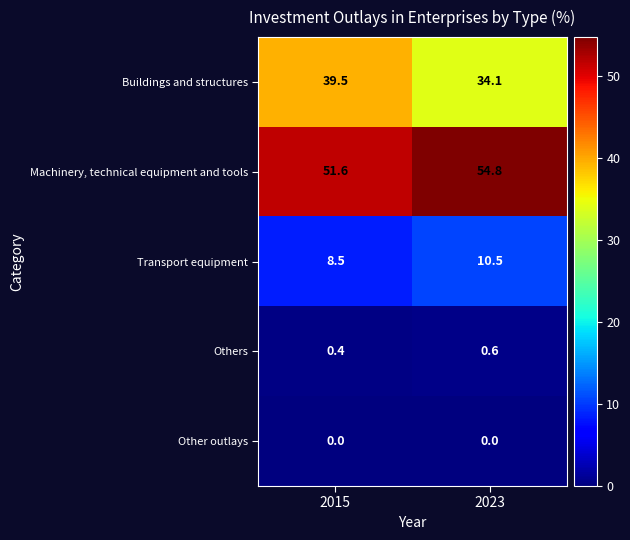

The Buildings and structures series shows 20.0 at 2023. True or false?

False